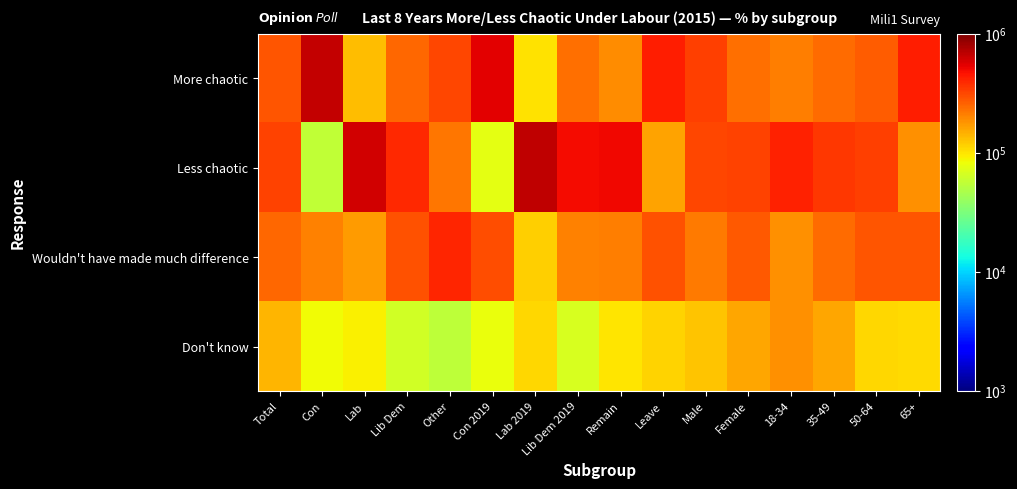

Between Leave and Female, which is larger?

Leave